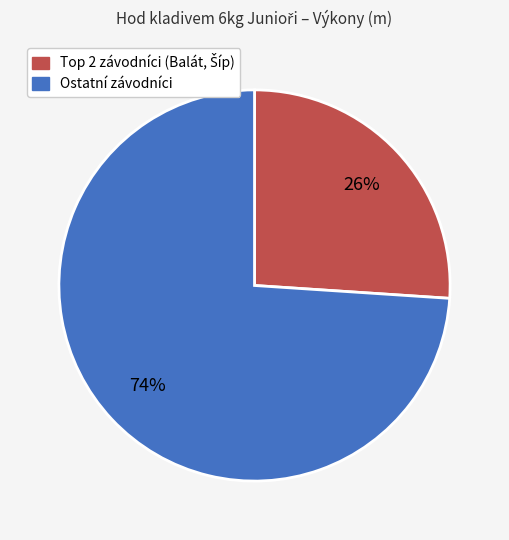

Does any single category account for the majority?

Yes